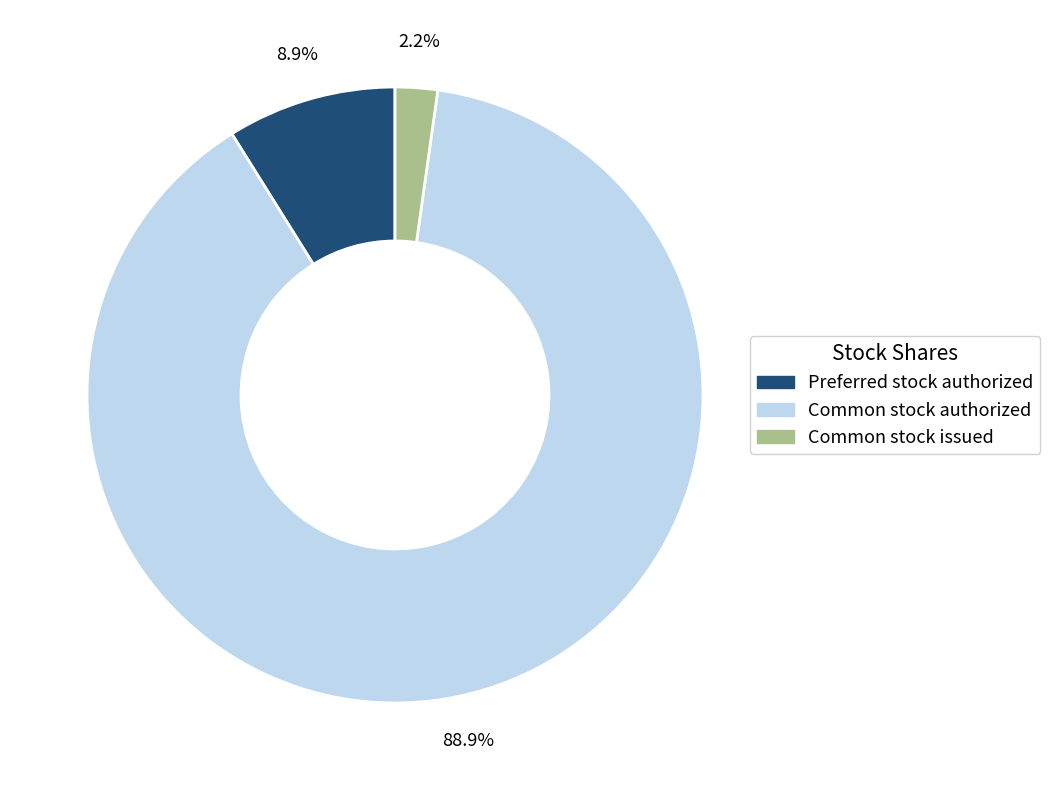

Combined, do Preferred stock authorized and Common stock issued account for over 50%?

No